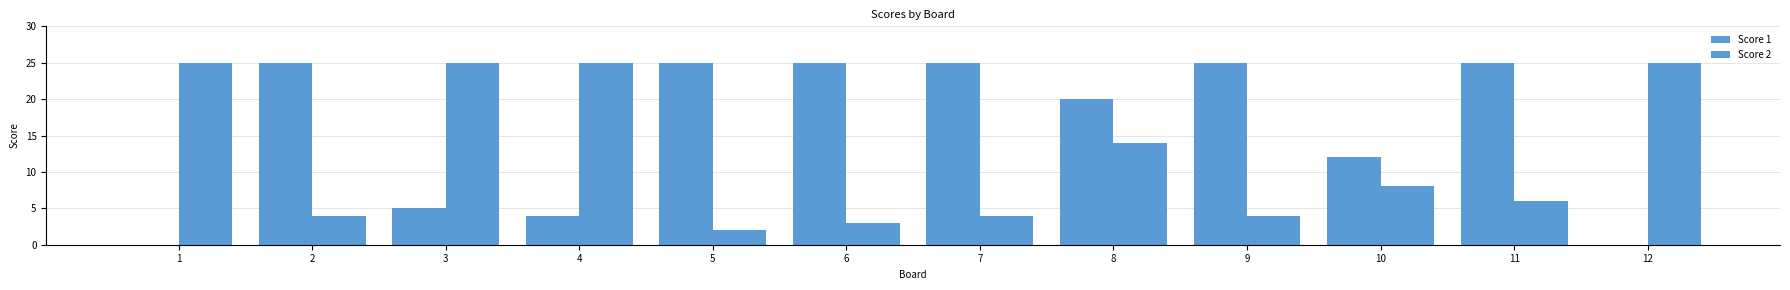

What is the average value of the Score 2 series?

12